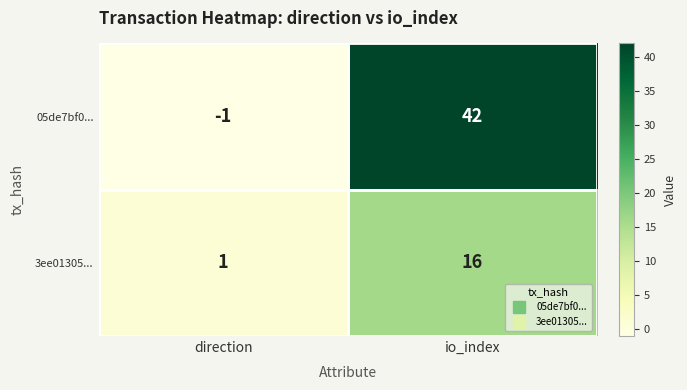

What is the total value across all series at io_index?

58